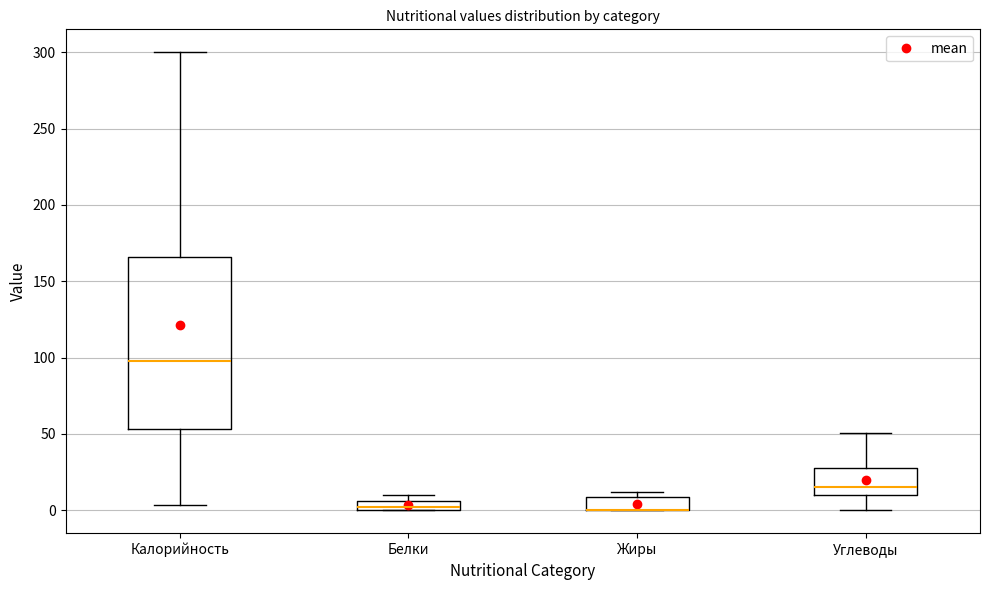

Where is the upper edge of the box for Жиры on the y-axis? The values are not printed on the chart, so give them approximately, as read against the axis.

10